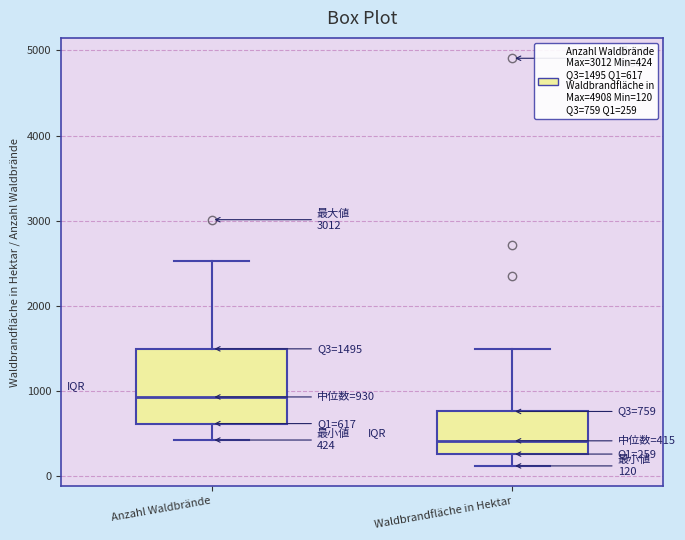

Which box has the highest median line?

Anzahl Waldbrände